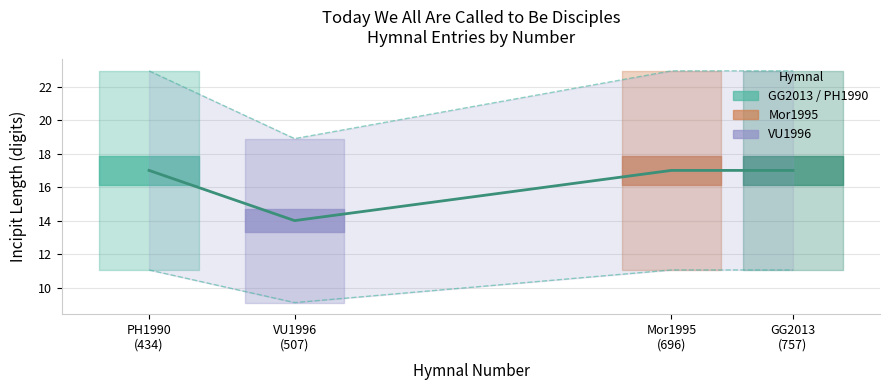

Between Mor1995
(696) and PH1990
(434), which is larger?

Mor1995
(696)